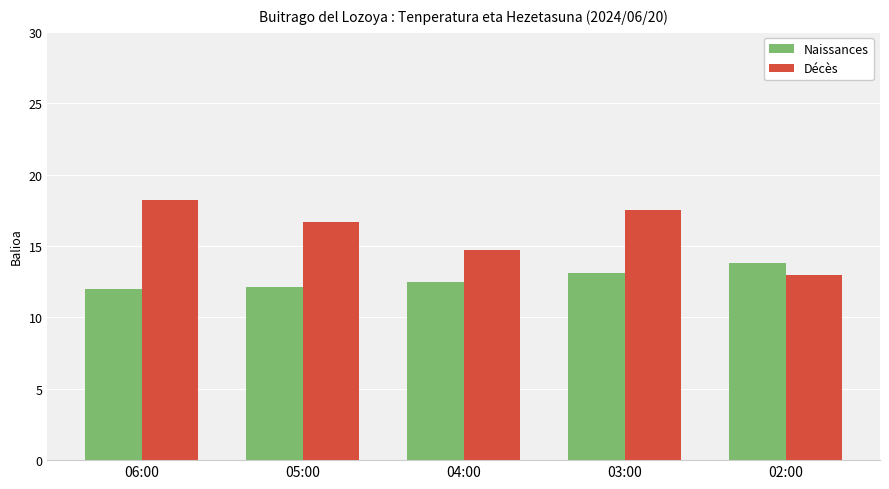

What is the lowest value of the Naissances series?

12.0